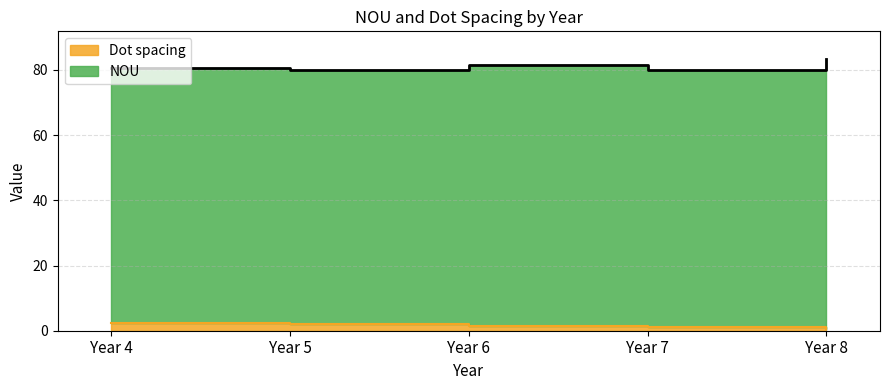

Which has a higher value, Year 4 or Year 6?

Year 4